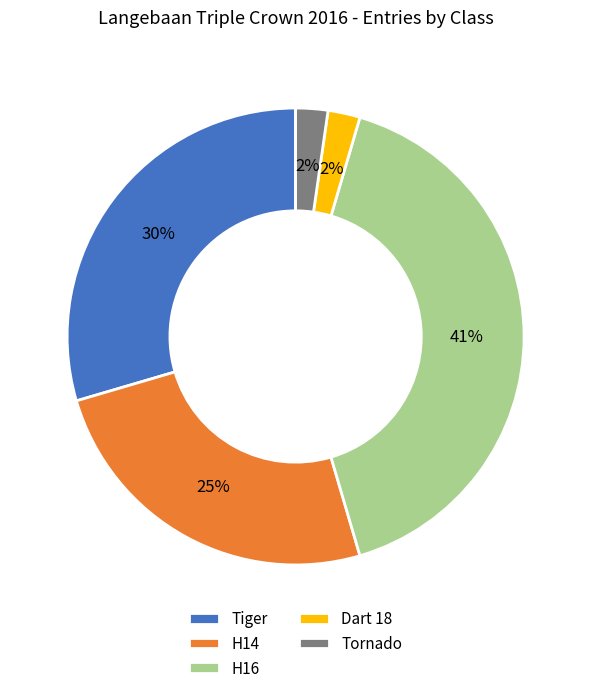

Is there a majority slice in this chart?

No